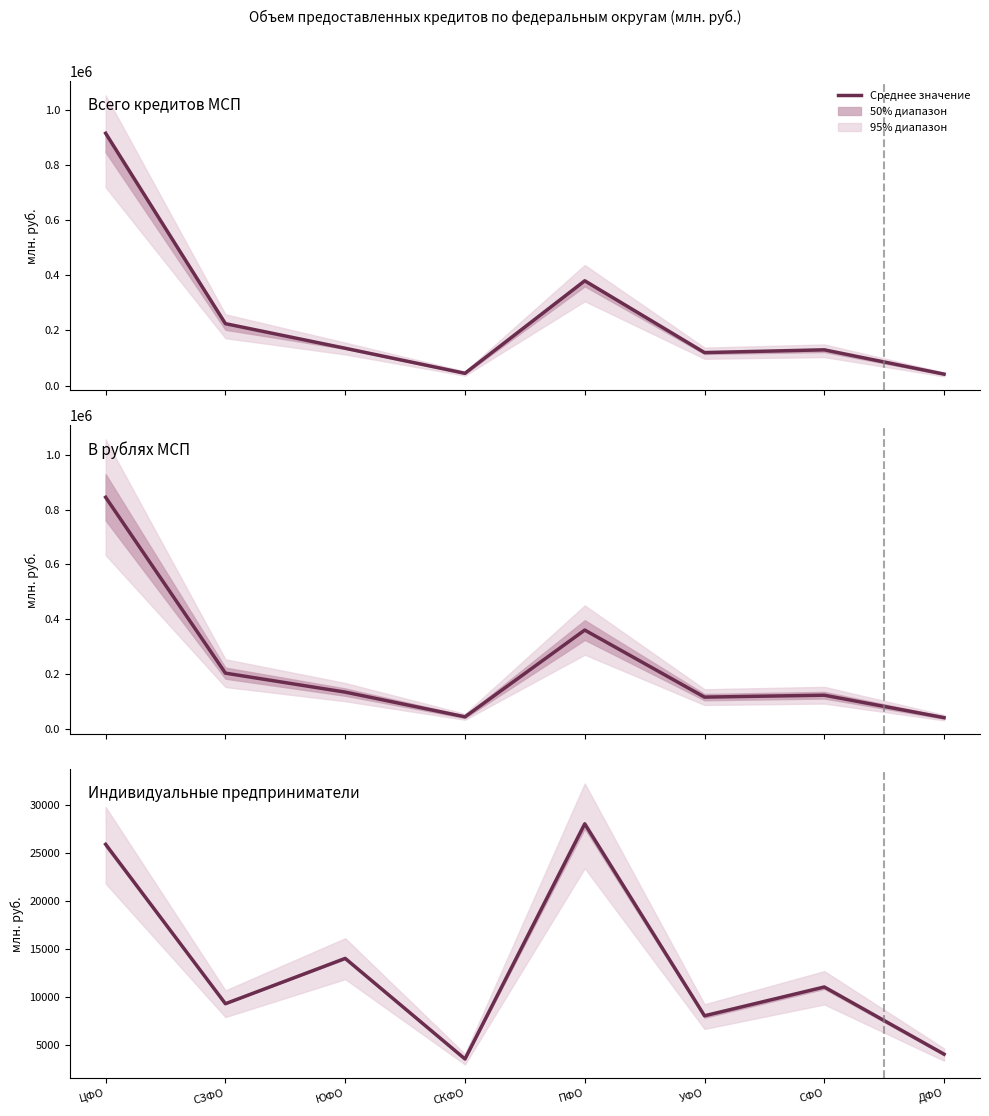

Between ЦФО and ДФО, which series saw the biggest shift?

Всего кредитов МСП